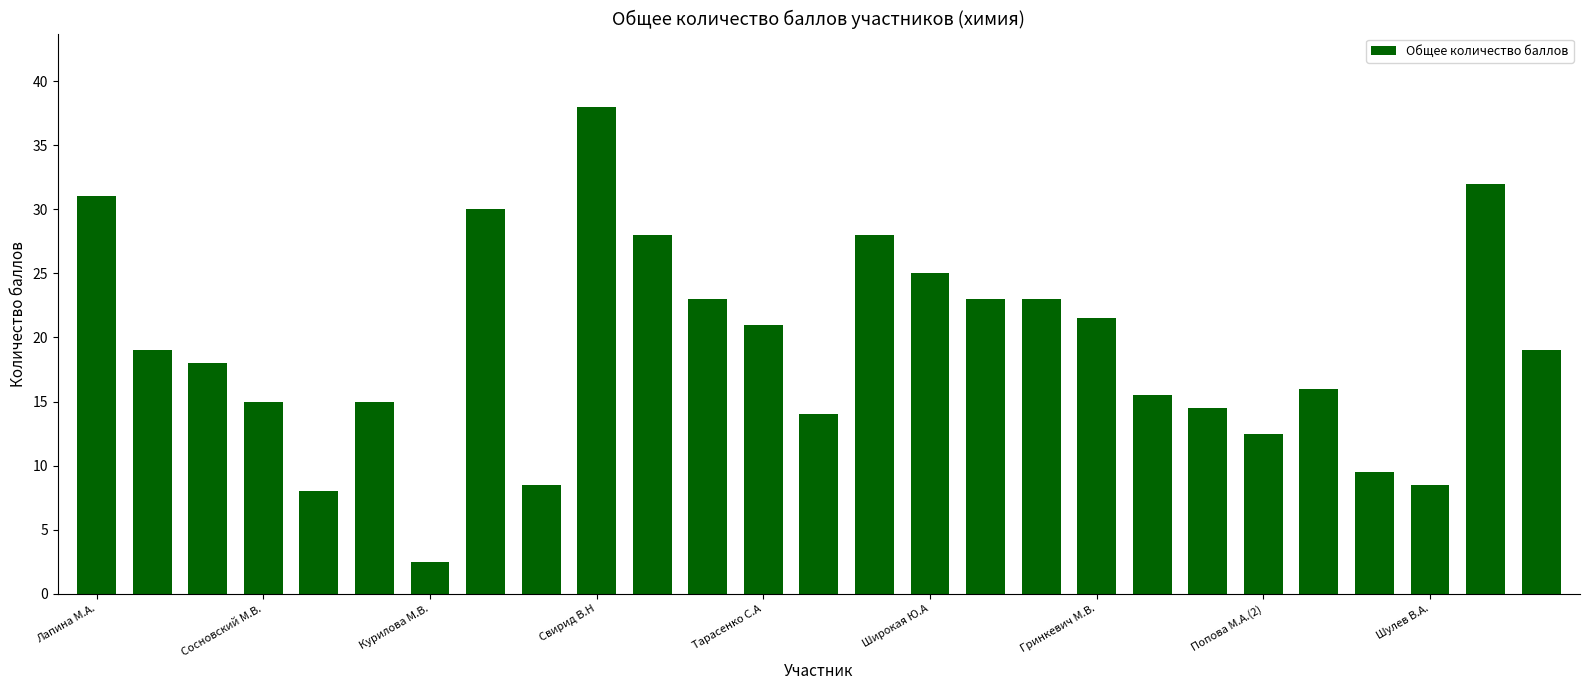

Are the bars grouped side by side (vs. stacked)?

No